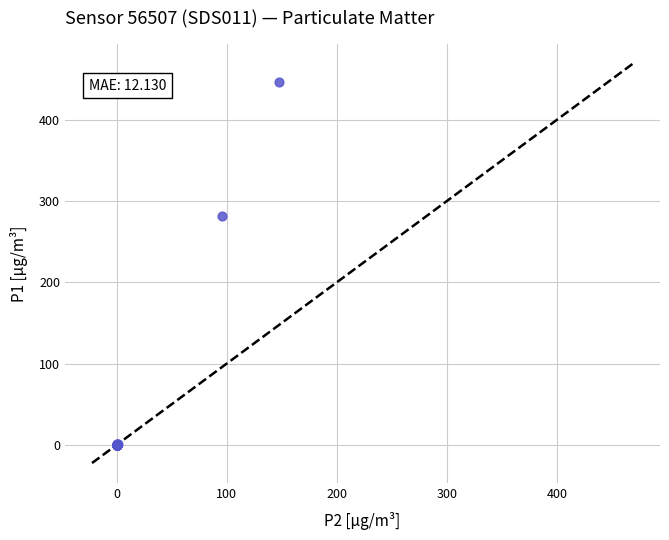

What Y value in the scatter plot is closest to 223?

281.5